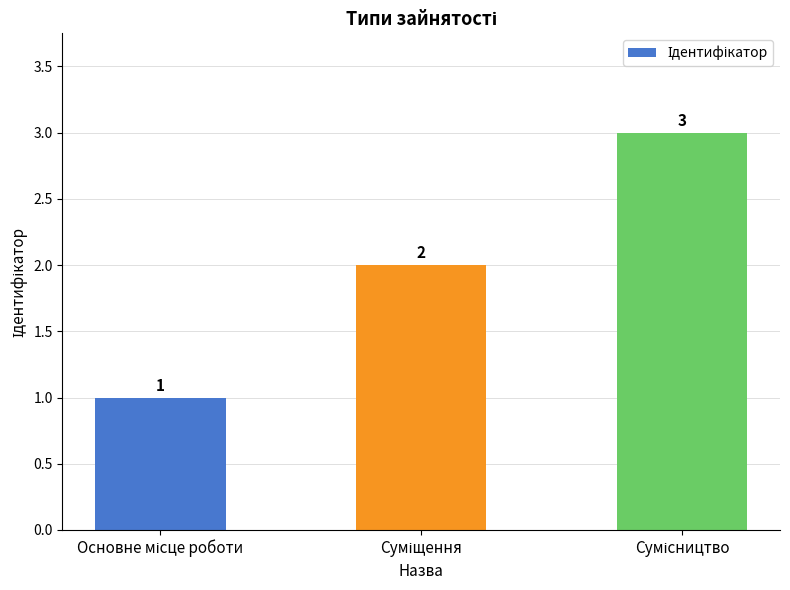

What is the greatest value displayed?

3